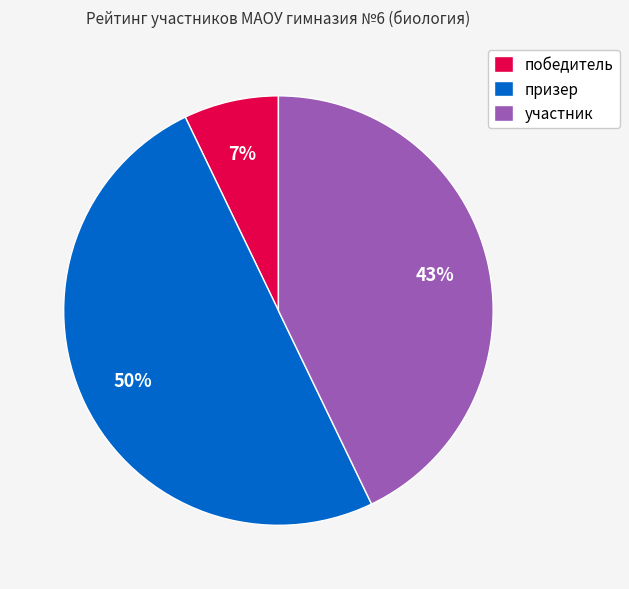

Do призер and участник together represent more than half of the pie?

Yes